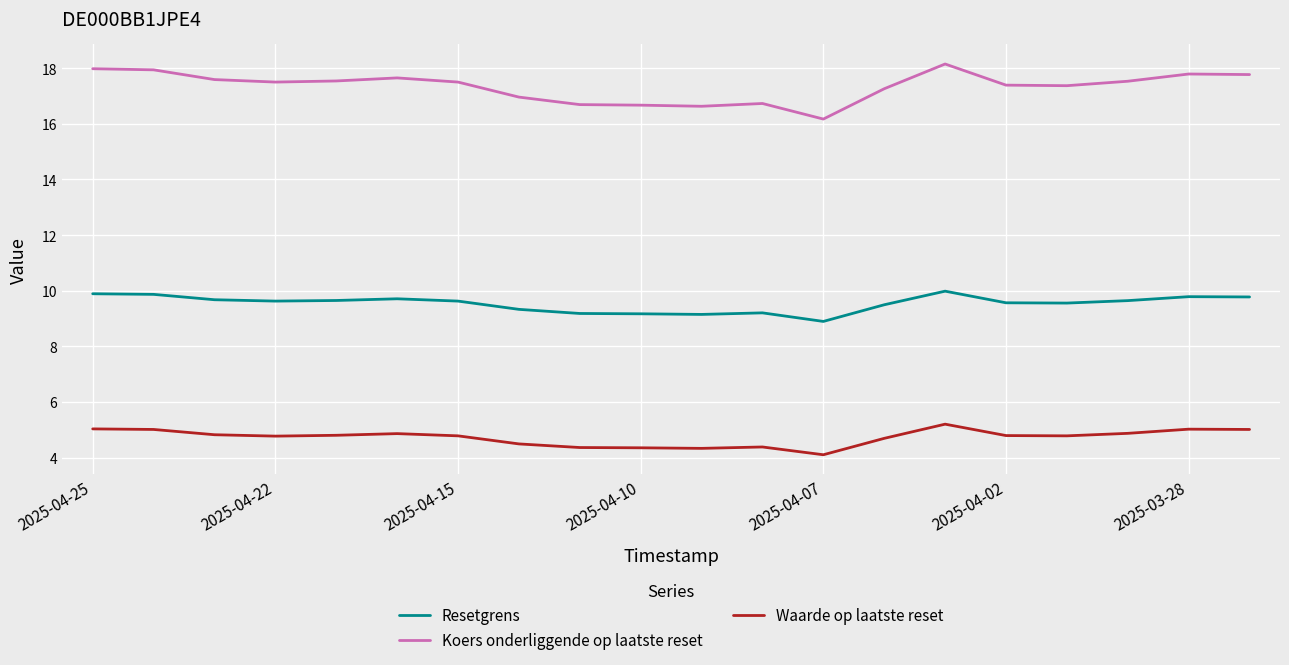

List the series in order of their overall mean, lowest first.

Waarde op laatste reset, Resetgrens, Koers onderliggende op laatste reset